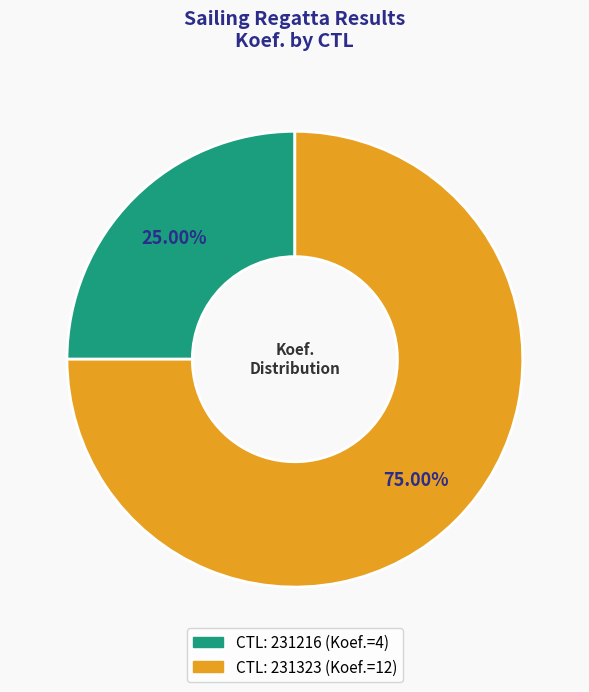

Is there any slice that represents more than half of the pie?

Yes